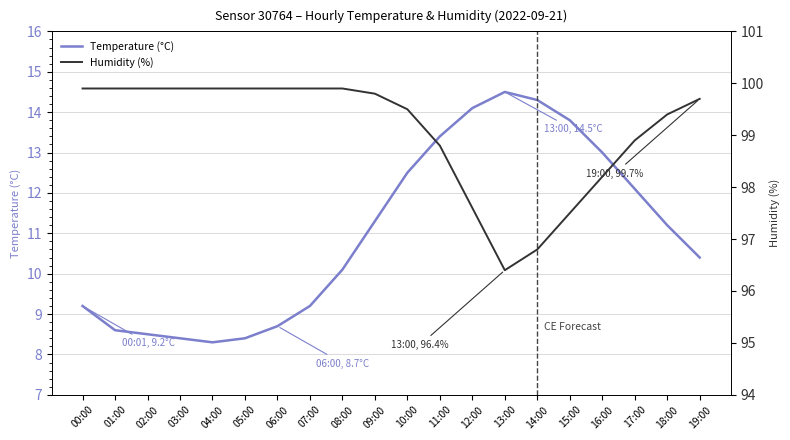

What is the difference between the Temperature (°C) values at 11:00 and 08:00?

3.3